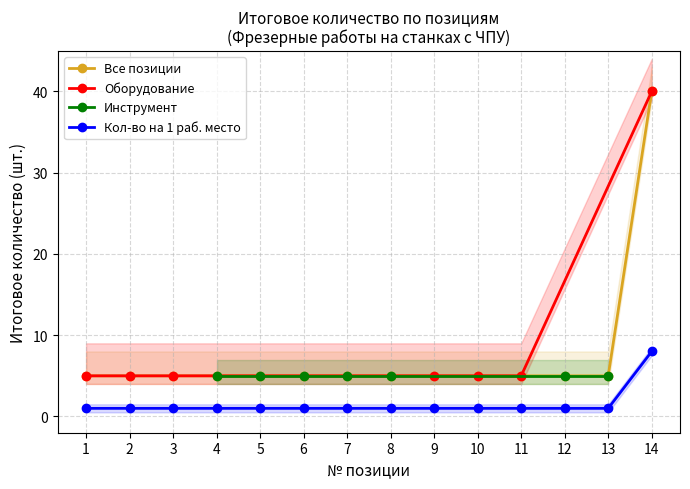

The value of Все позиции at 12 is 3. True or false?

False